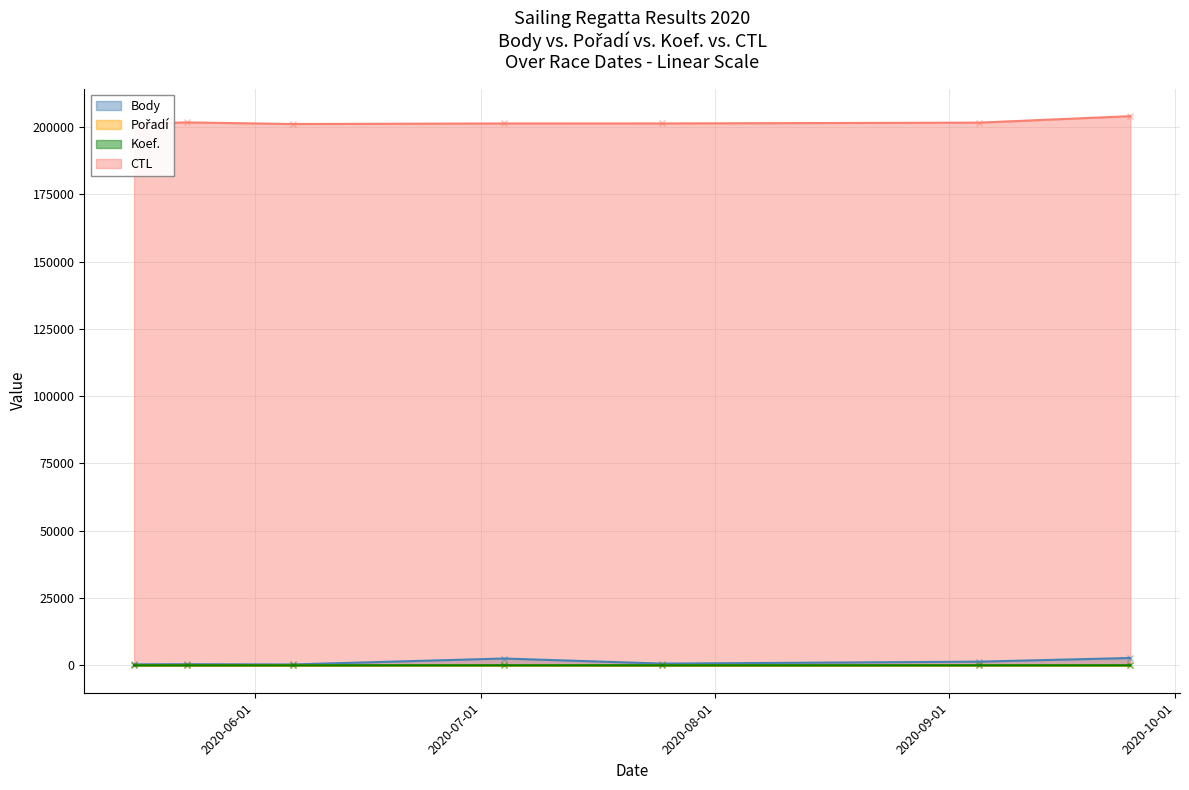

Reading left to right, list all the values displayed in this chart.

Body: 2020-05-16=360	2020-05-23=400	2020-06-06=313	2020-07-04=2522	2020-07-25=630	2020-09-05=1349	2020-09-25=2711
Pořadí: 2020-05-16=10	2020-05-23=13	2020-06-06=22	2020-07-04=21	2020-07-25=7	2020-09-05=17	2020-09-25=18
Koef.: 2020-05-16=2	2020-05-23=3	2020-06-06=2	2020-07-04=12	2020-07-25=3	2020-09-05=7	2020-09-25=12
CTL: 2020-05-16=201202	2020-05-23=201706	2020-06-06=201118	2020-07-04=201318	2020-07-25=201324	2020-09-05=201624	2020-09-25=204025